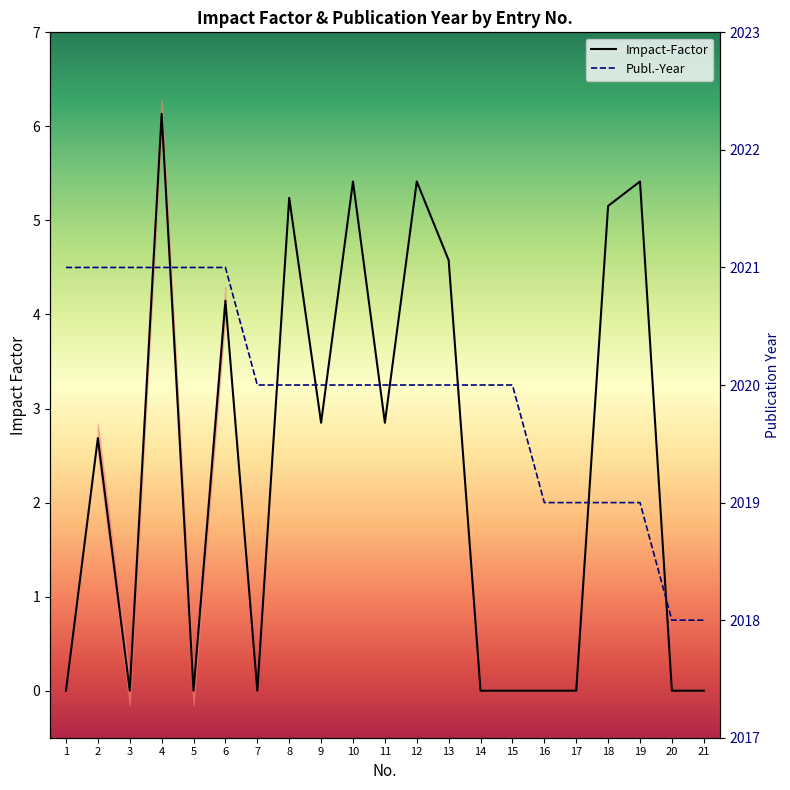

What is the sum of the Impact-Factor values at 13 and 21?

4.6